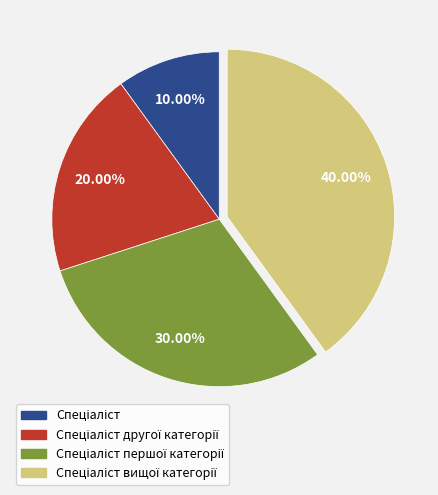

Is there a majority slice in this chart?

No